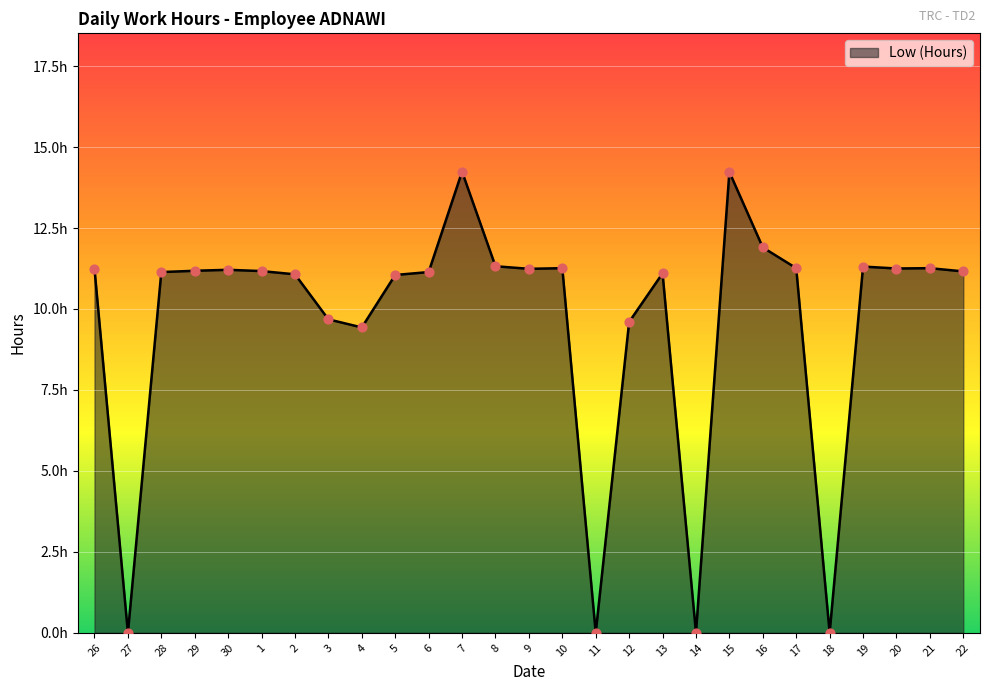

What is the change in value from 12 to 18?

-9.6